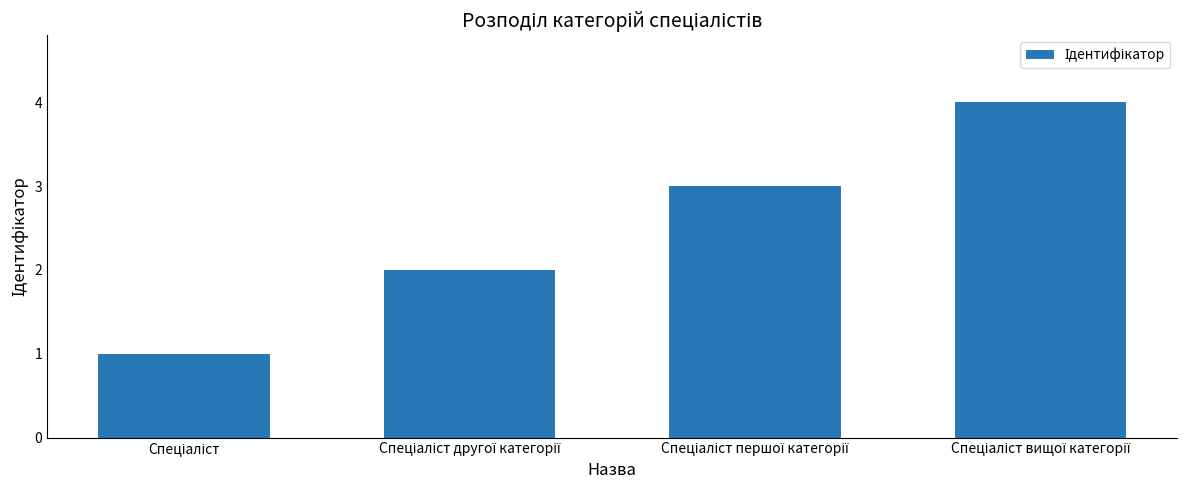

What is the difference between the maximum and minimum values?

3